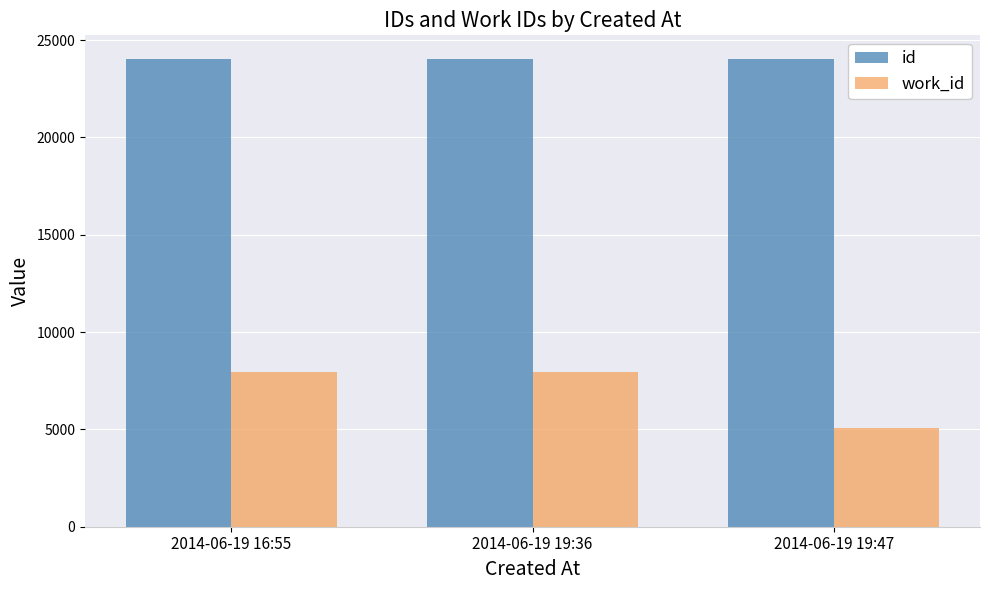

What is the smallest value displayed?

5073